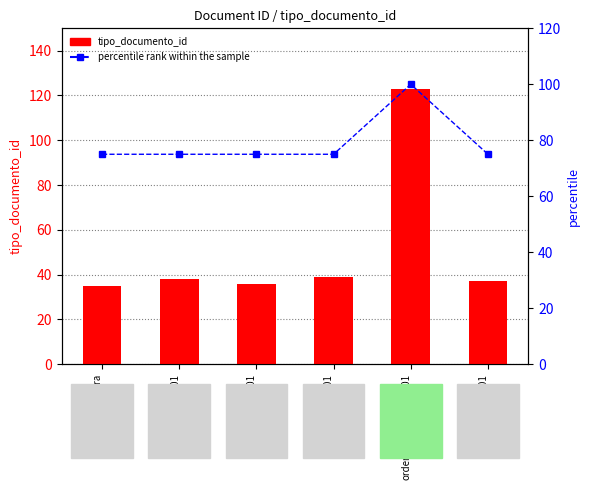

What is the average value of the percentile rank within the sample series?

79